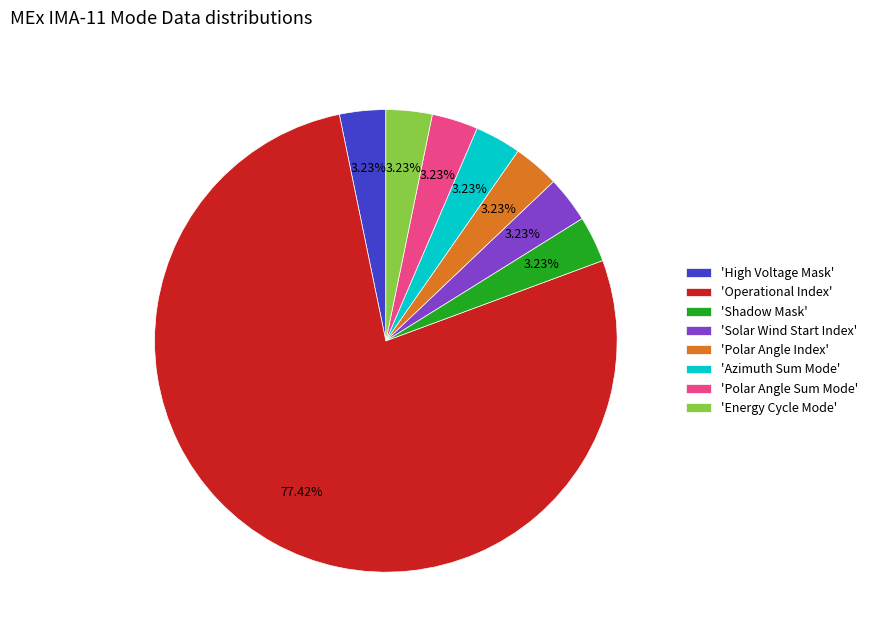

Is there a majority slice in this chart?

Yes